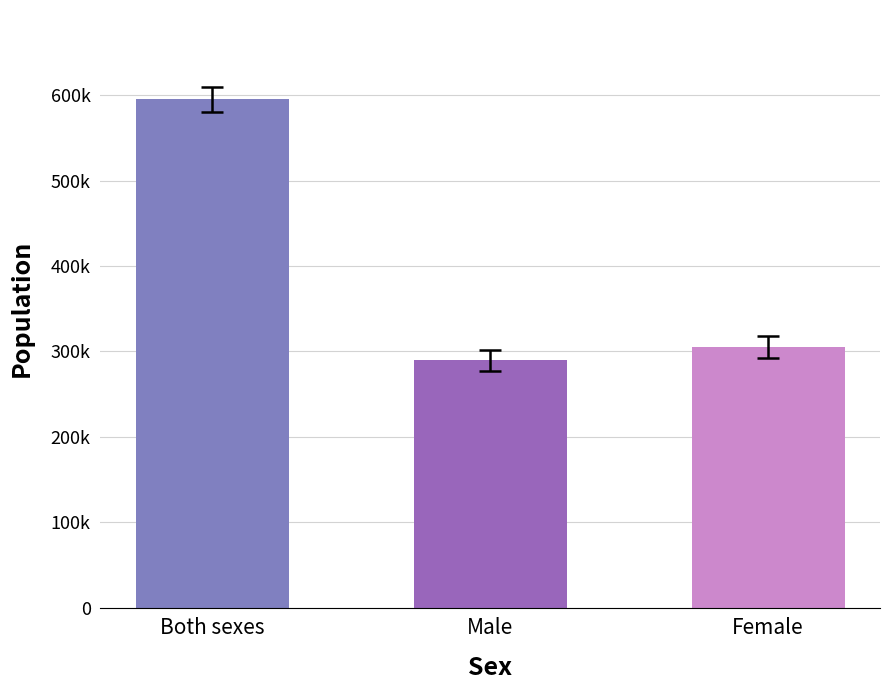

How many values exceed 305607?

1